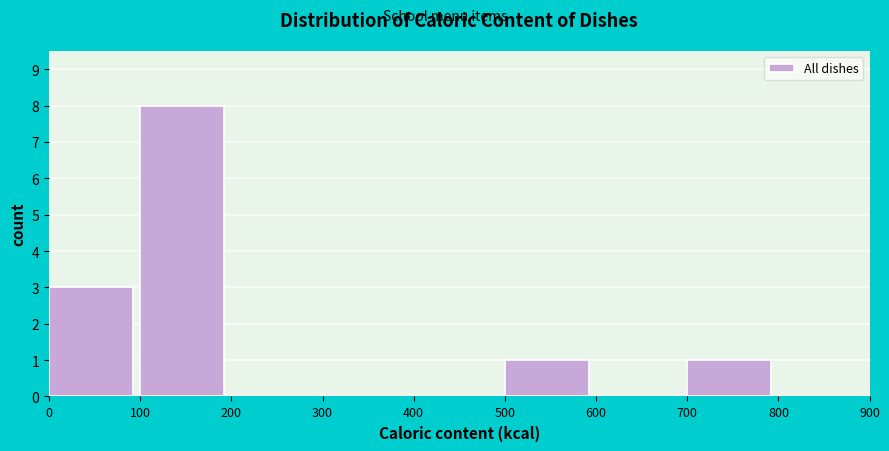

Reading left to right, transcribe this chart: for each bar, give the range it covers on the x-axis and its height. The values are not printed on the chart, so give them approximately, as read against the axis.

0 to 100: 3
100 to 200: 8
200 to 300: 0
300 to 400: 0
400 to 500: 0
500 to 600: 1
600 to 700: 0
700 to 800: 1
800 to 900: 0